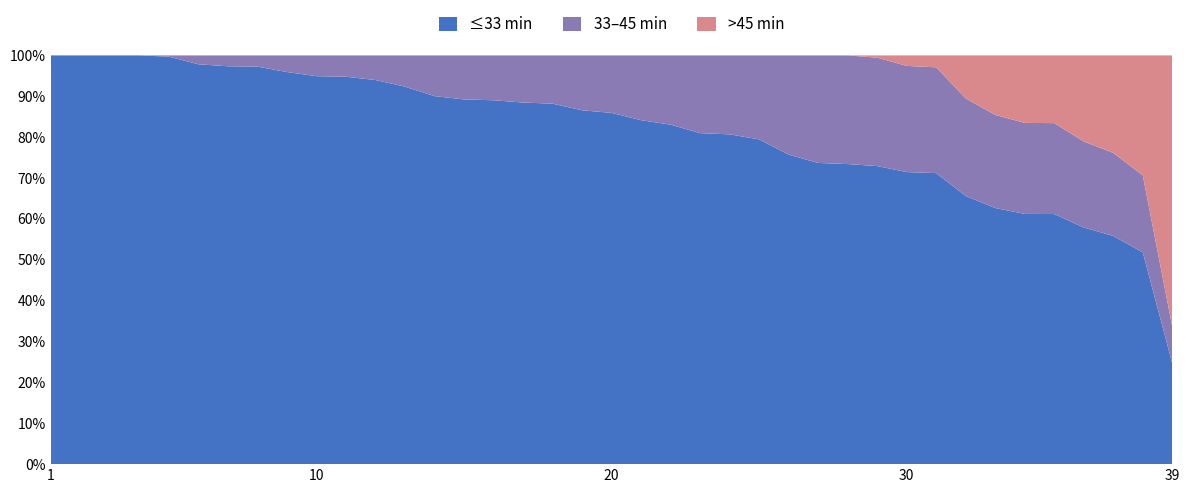

At which label does ≤33 min reach its minimum?

39